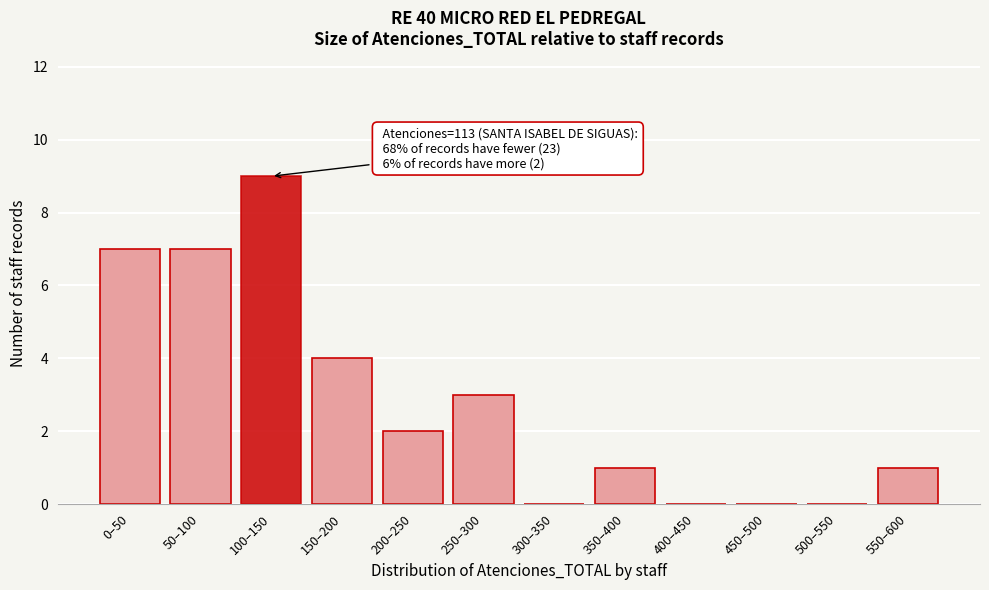

Reading left to right, list all the values displayed in this chart.

0–50=7	50–100=7	100–150=9	150–200=4	200–250=2	250–300=3	300–350=0	350–400=1	400–450=0	450–500=0	500–550=0	550–600=1